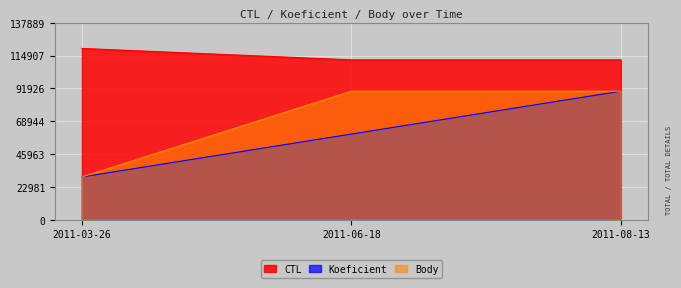

What is the minimum value for Body?

30000